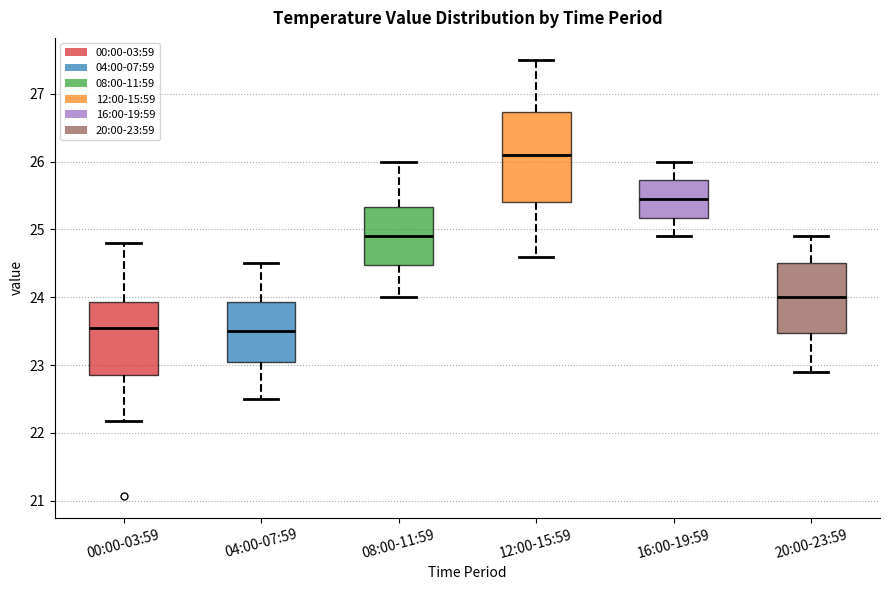

Where is the upper edge of the box for 00:00-03:59 on the y-axis? The values are not printed on the chart, so give them approximately, as read against the axis.

23.9